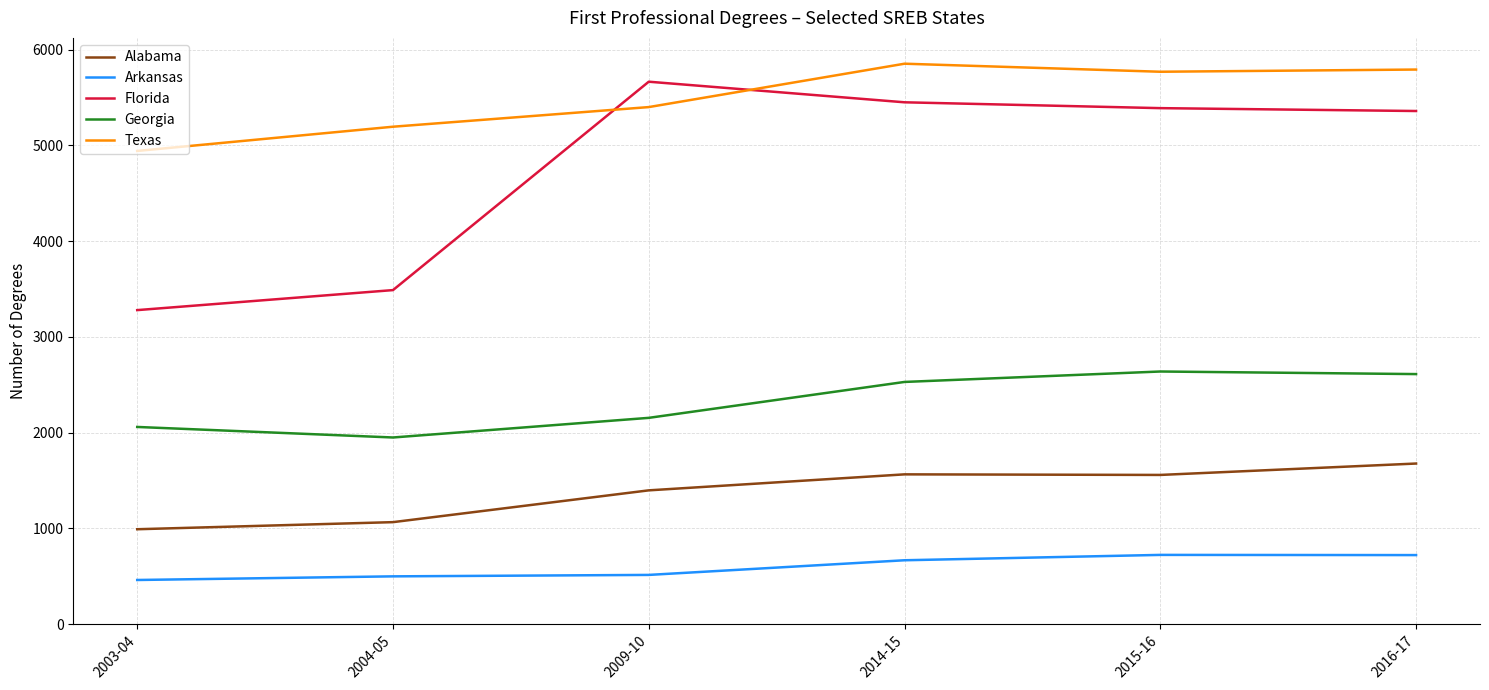

True or false: Arkansas and Texas intersect in this chart.

False